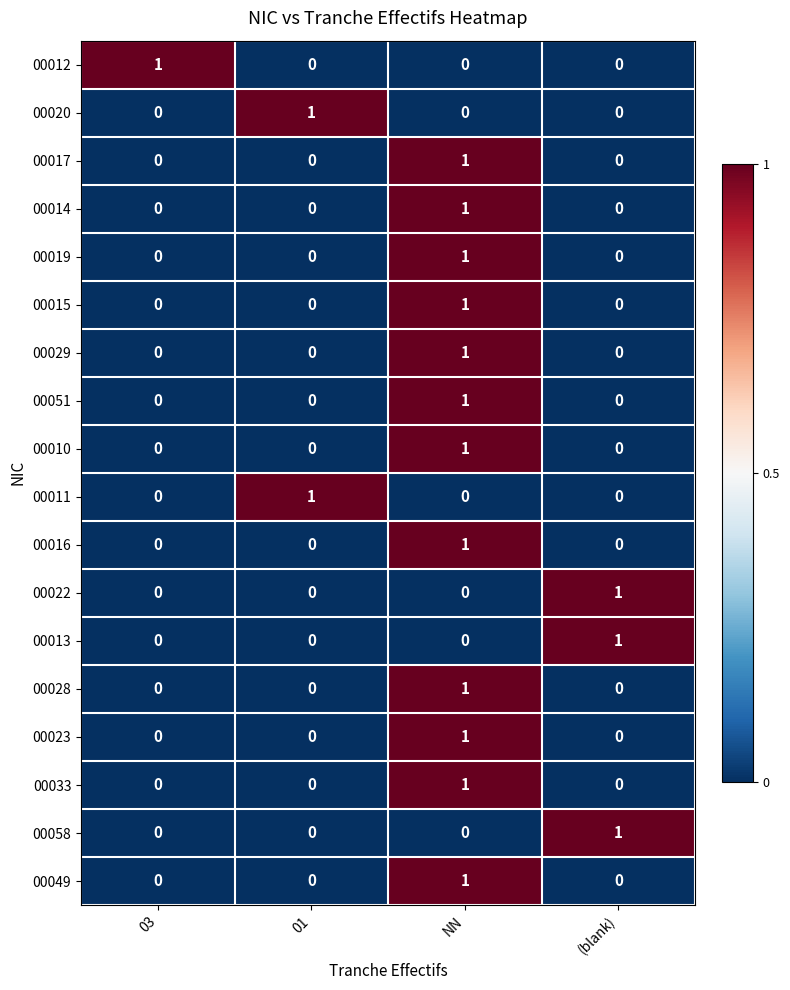

Which category has the highest value in the 00013 series?

(blank)